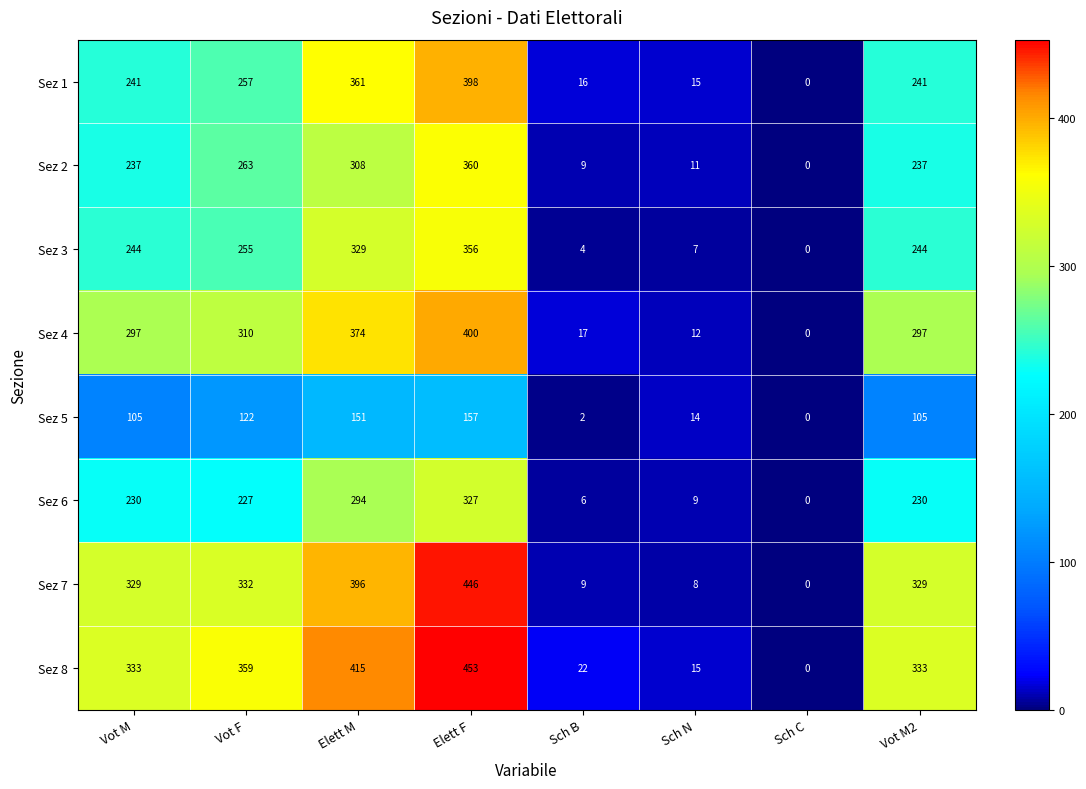

Is the value of Sez 6 at Vot M greater than the value of Sez 1 at Elett F?

No